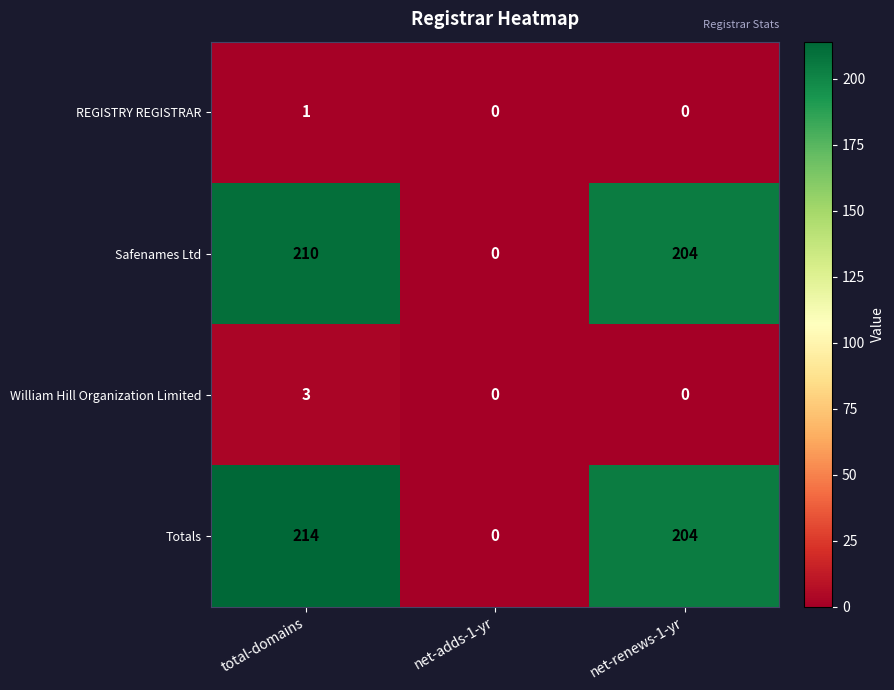

At which category is the sum across all series the highest?

total-domains